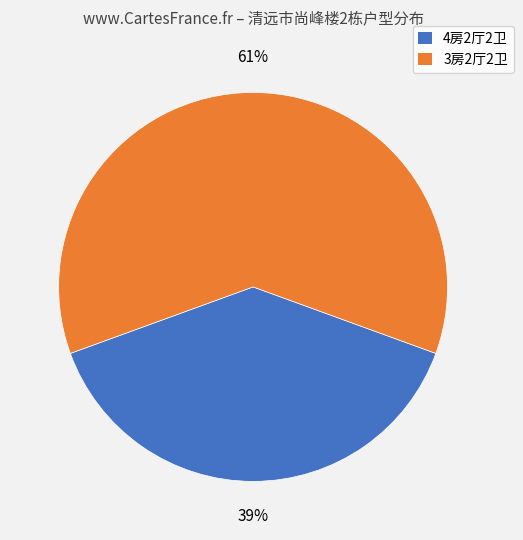

To the nearest percent, what portion does 4房2厅2卫 represent?

39%